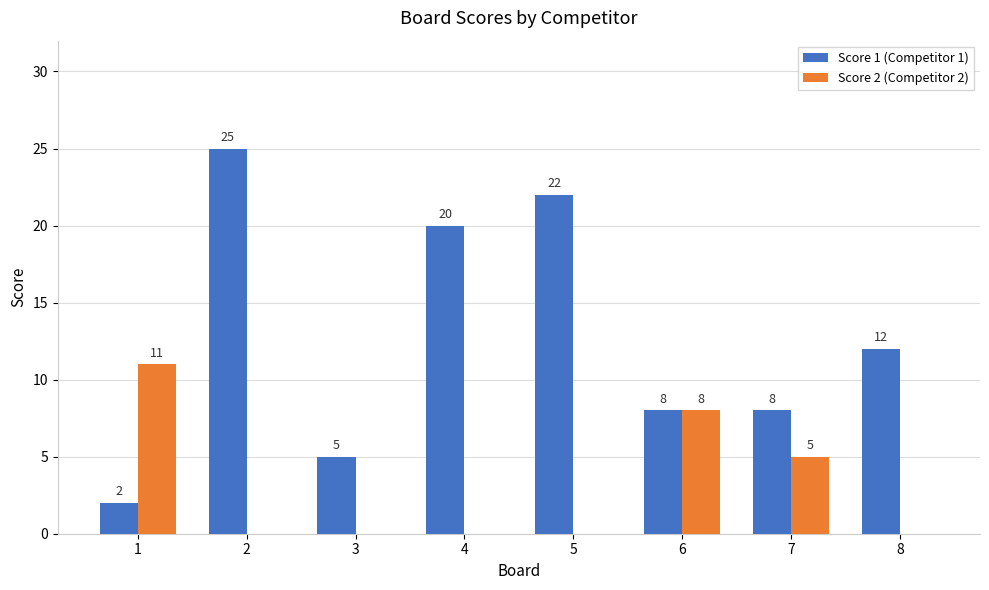

What is the highest value of the Score 1 (Competitor 1) series?

25